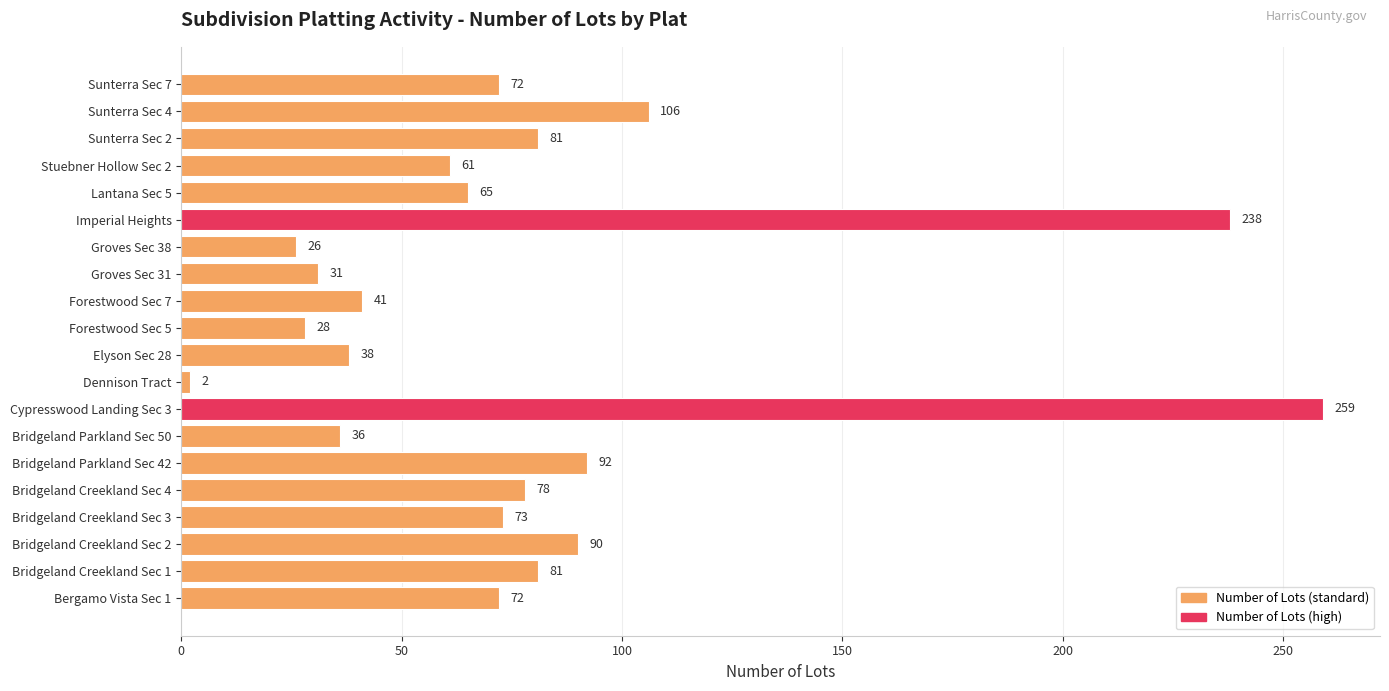

At which label is the value closest to 130?

Sunterra Sec 4